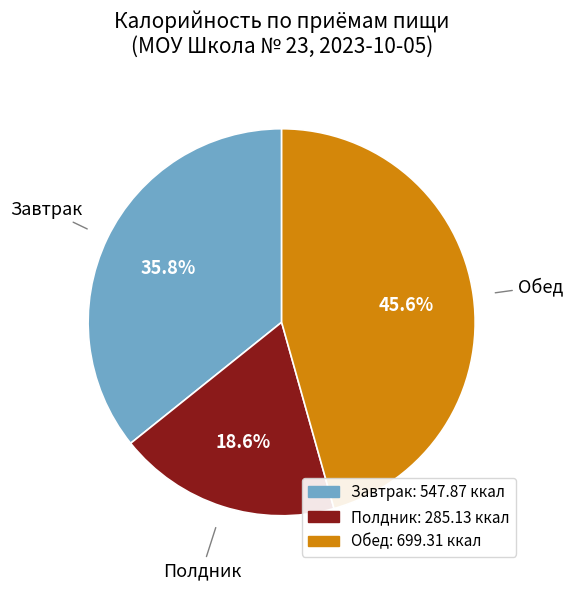

What is the smallest slice in the pie chart?

Полдник